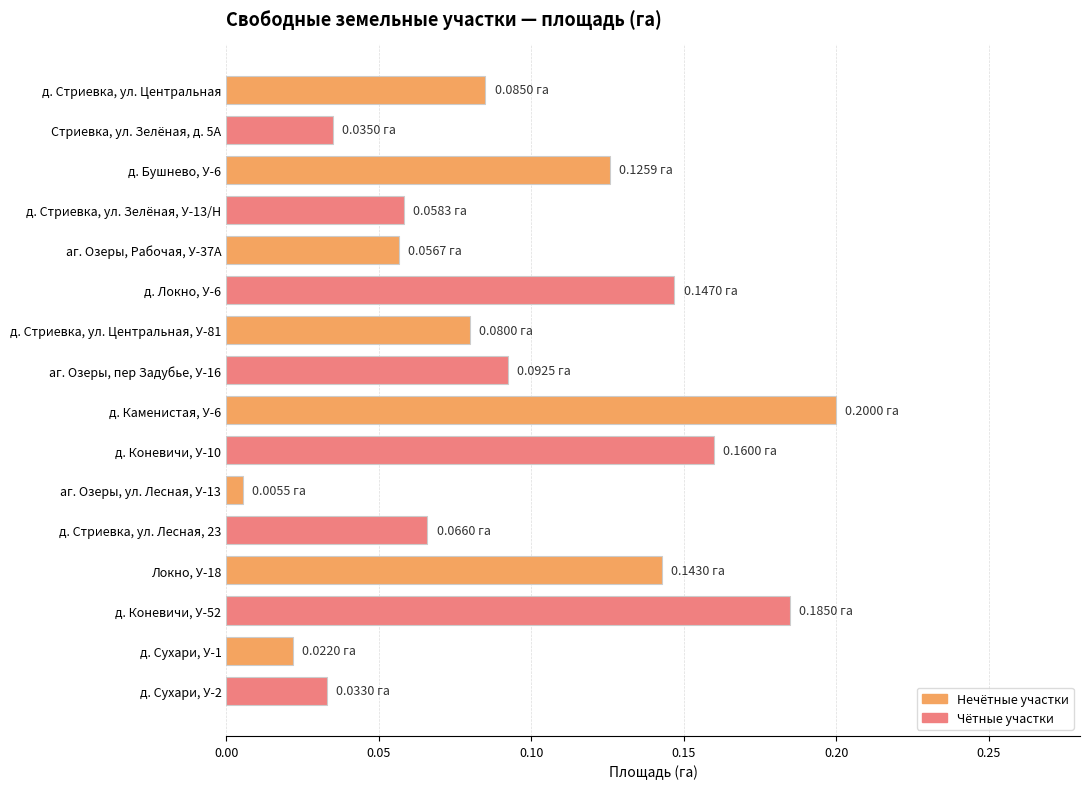

Does the chart contain any negative values?

No